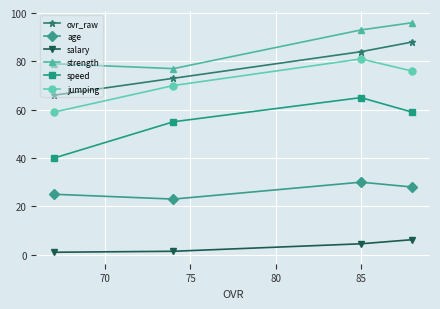

True or false: ovr_raw and jumping cross at least once.

False